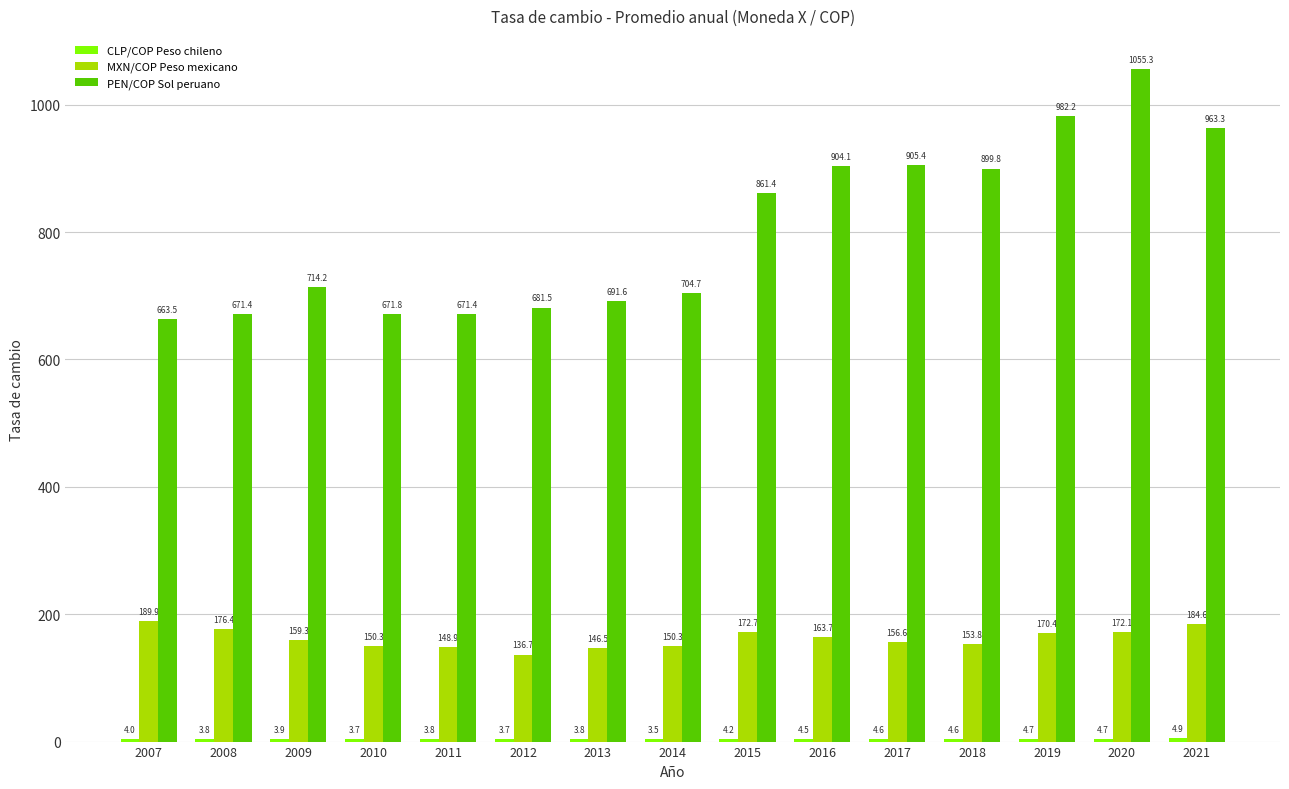

At how many categories does at least one series exceed 778?

7